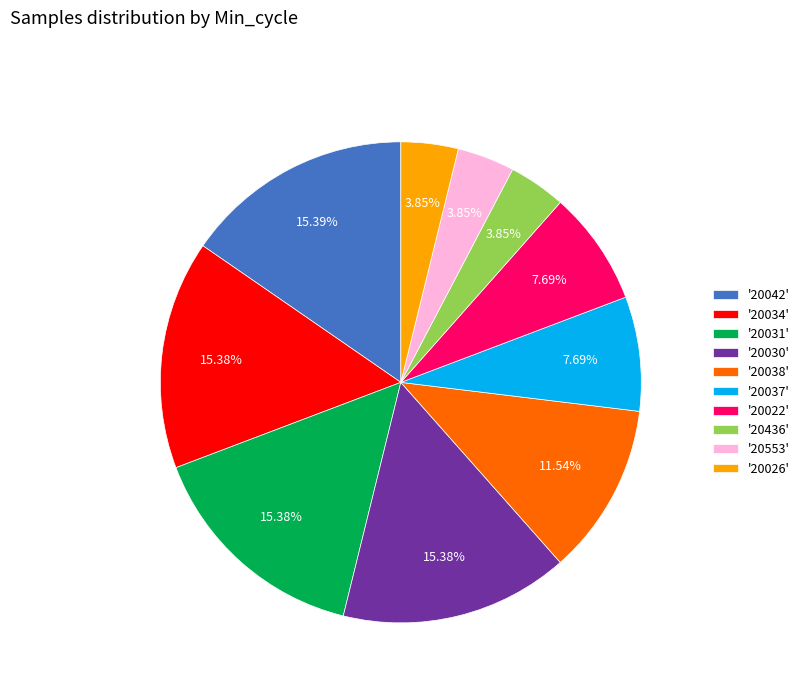

Is there a majority slice in this chart?

No